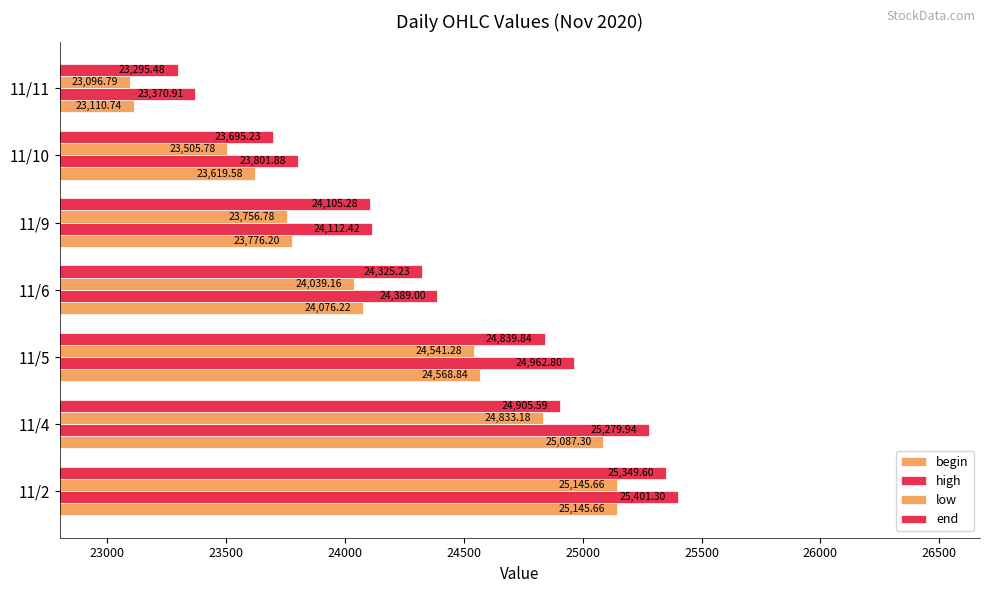

Which series has the largest range (max minus min)?

end